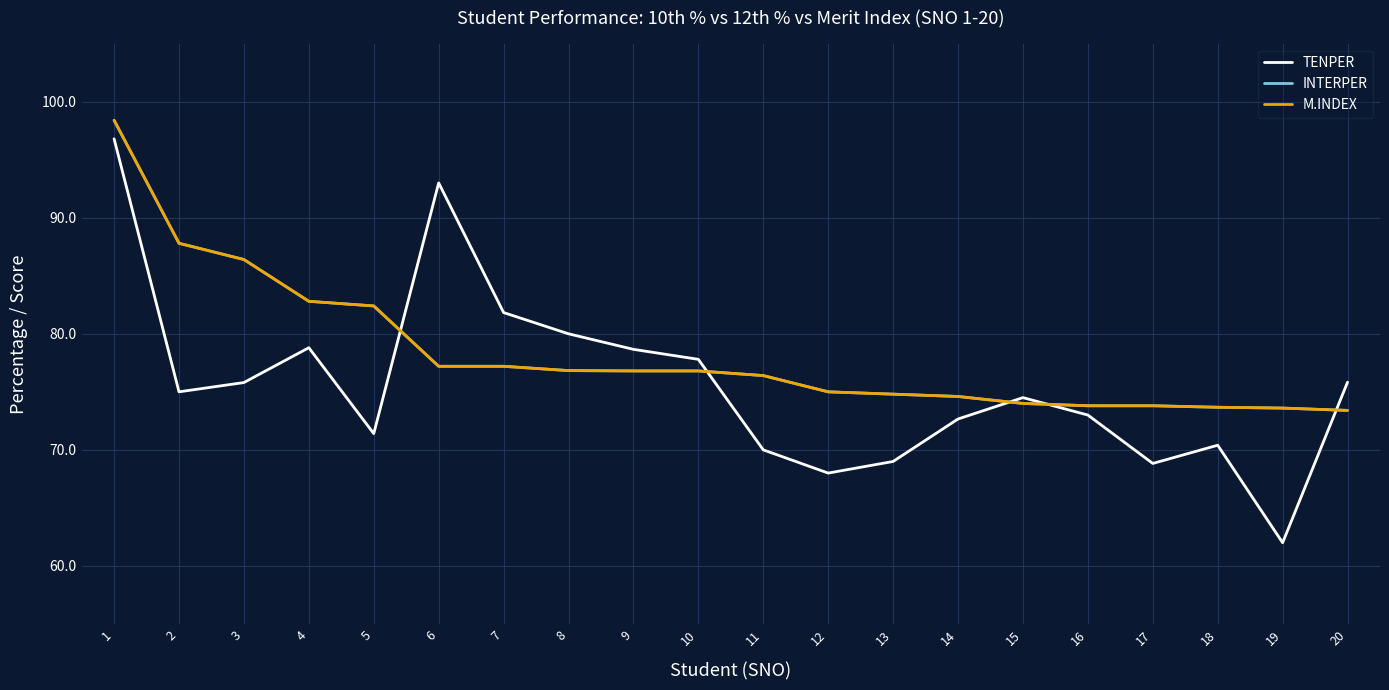

The TENPER series shows 16.7 at 15. True or false?

False